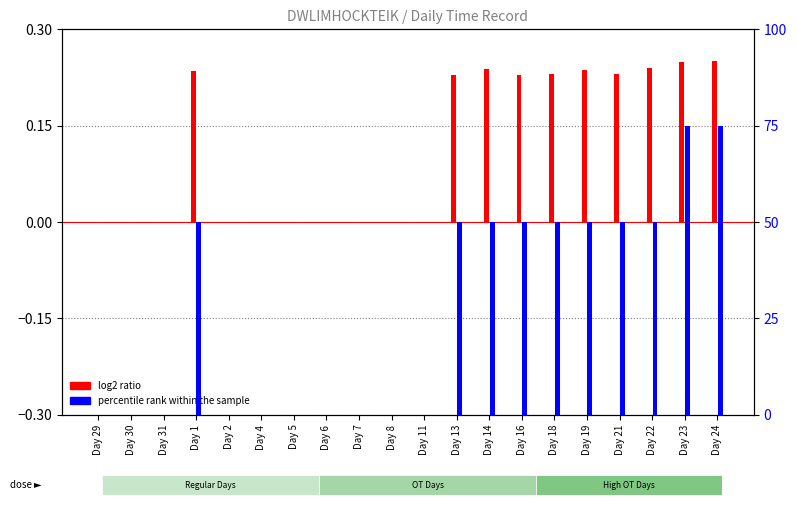

Rank the series by their average value, from highest to lowest.

percentile rank within the sample, log2 ratio